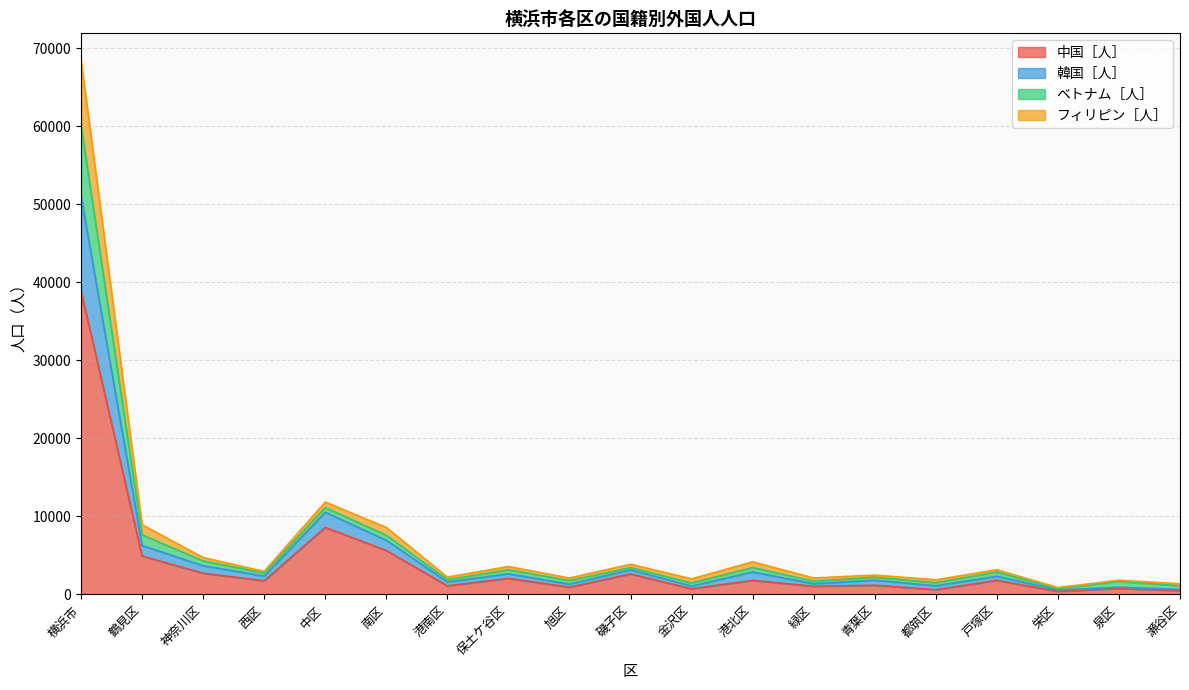

Where is 中国［人］ nearest to the value 19634?

中区